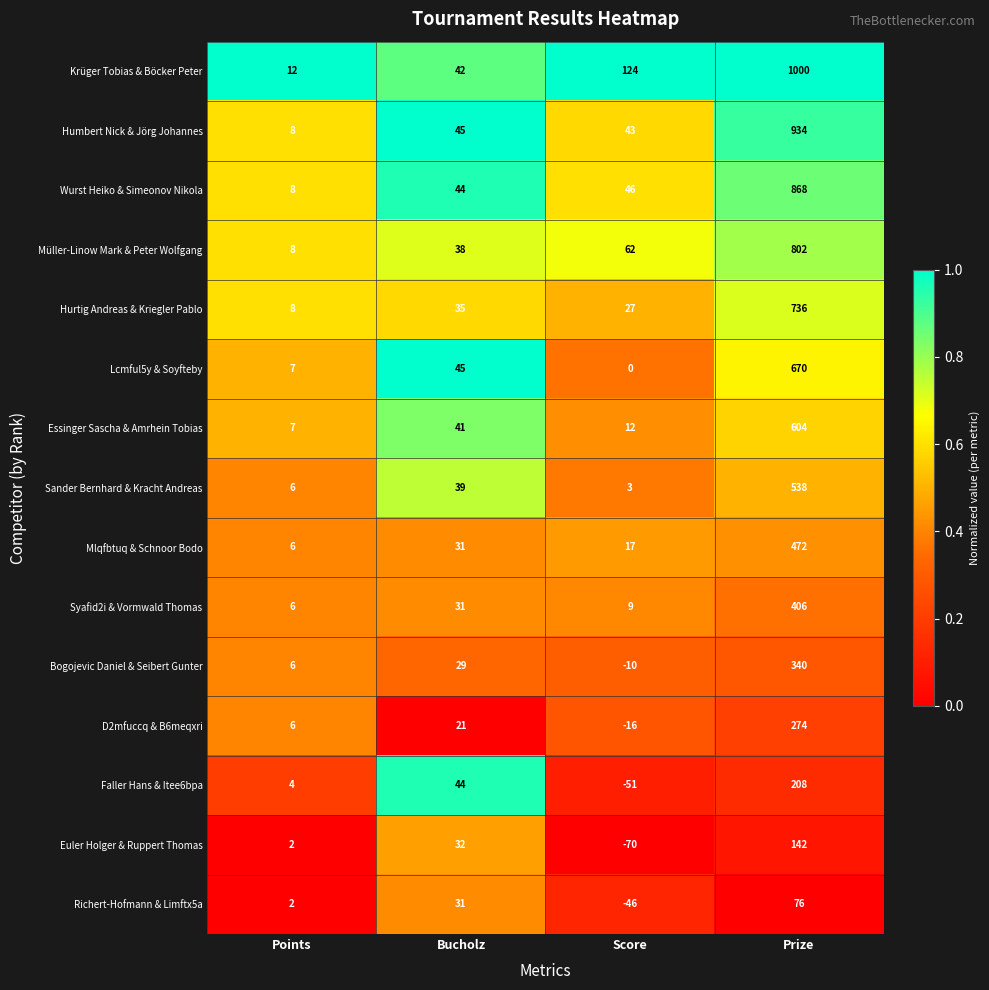

At which label is Müller-Linow Mark & Peter Wolfgang closest to 405?

Score